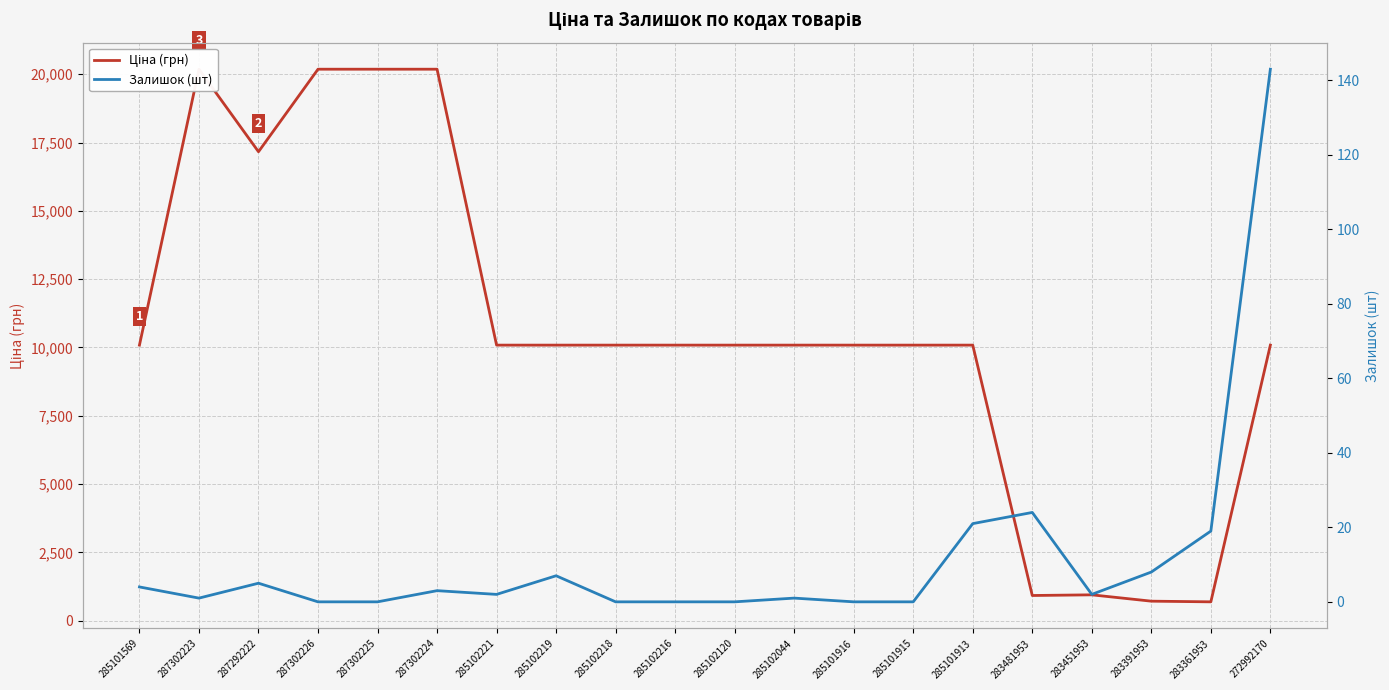

Reading left to right, list all the values displayed in this chart.

Ціна (грн): 285101569=10085.8	287302223=20186.0	287292222=17165.0	287302226=20186.0	287302225=20186.0	287302224=20186.0	285102221=10085.8	285102219=10085.8	285102218=10085.8	285102216=10085.8	285102120=10085.8	285102044=10085.8	285101916=10085.8	285101915=10085.8	285101913=10085.8	283481953=920.5	283451953=944.9	283391953=713.0	283361953=688.5	272992170=10085.8
Залишок (шт): 285101569=4.0	287302223=1.0	287292222=5.0	287302226=0.0	287302225=0.0	287302224=3.0	285102221=2.0	285102219=7.0	285102218=0.0	285102216=0.0	285102120=0.0	285102044=1.0	285101916=0.0	285101915=0.0	285101913=21.0	283481953=24.0	283451953=2.0	283391953=8.0	283361953=19.0	272992170=143.0